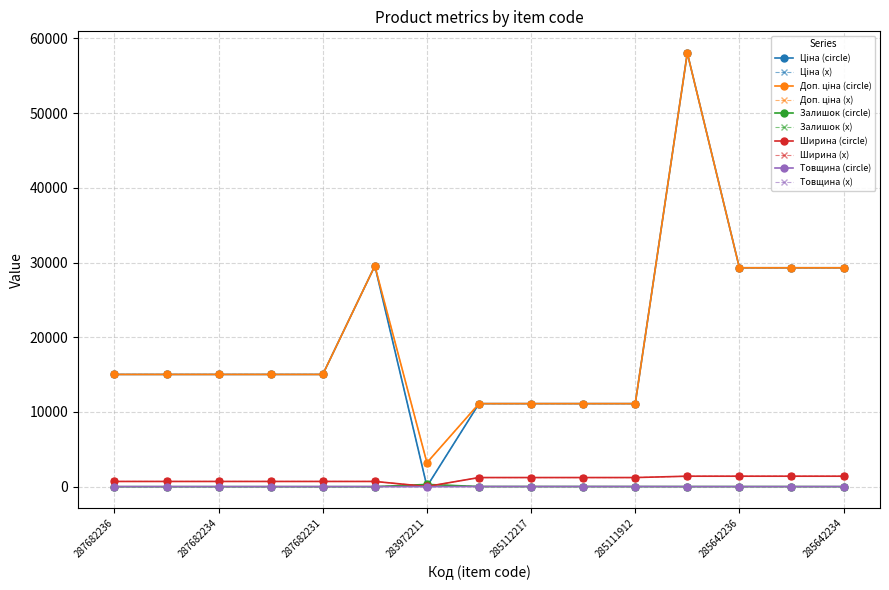

Is this an area chart (filled region under the line)?

No